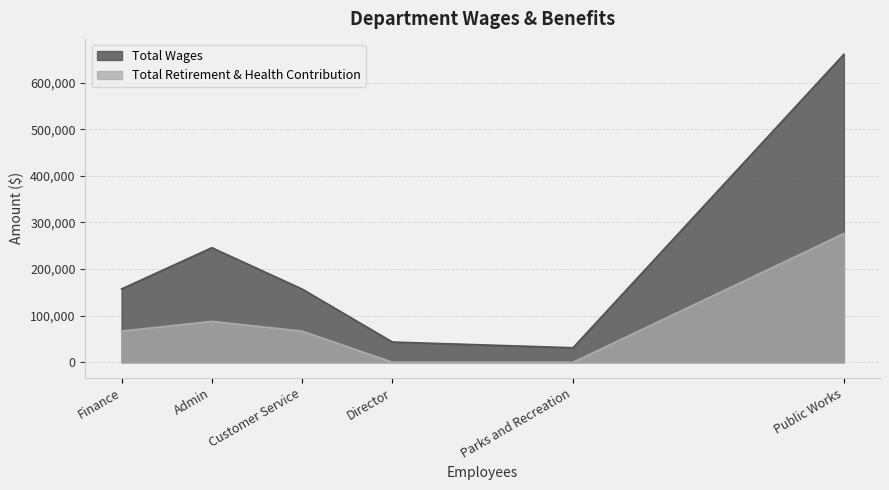

Reading left to right, transcribe all the data shown in this chart.

Total Wages: Public Works=660612	Admin=245700	Finance=157263	Customer Service=157019	Director=43365	Parks and Recreation=31140
Total Retirement & Health Contribution: Public Works=276100	Admin=87684	Finance=66803	Customer Service=66748	Director=0	Parks and Recreation=0